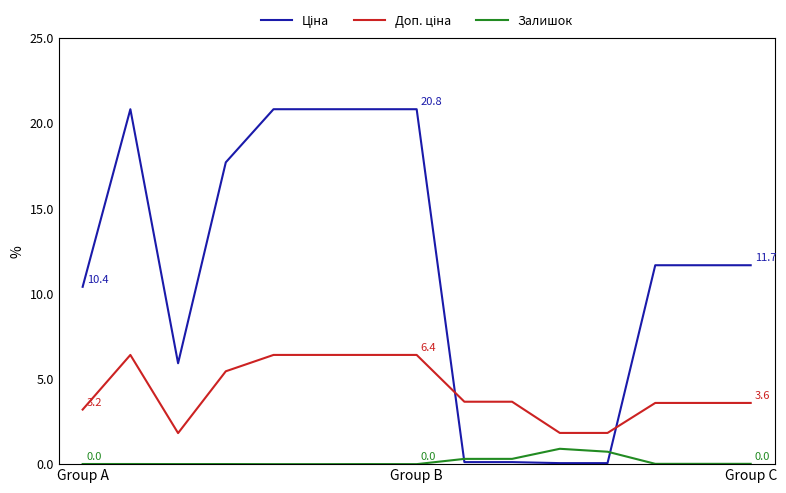

What is the greatest value displayed?

20.8